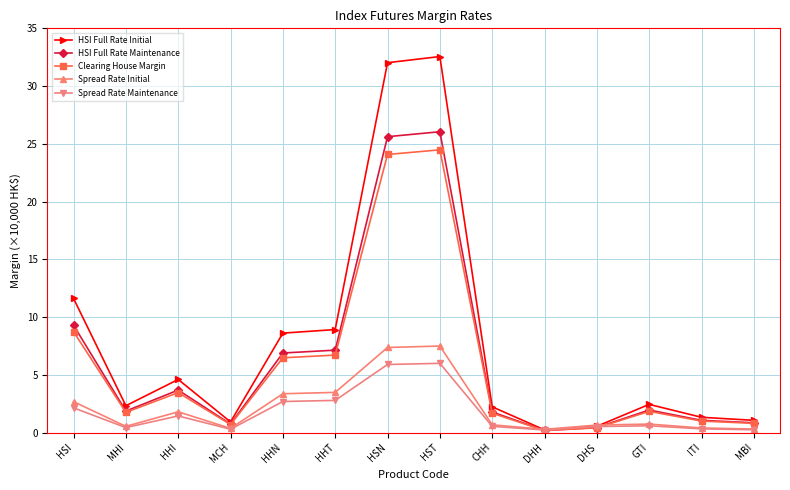

What is the average value of the HSI Full Rate Maintenance series?

6.2